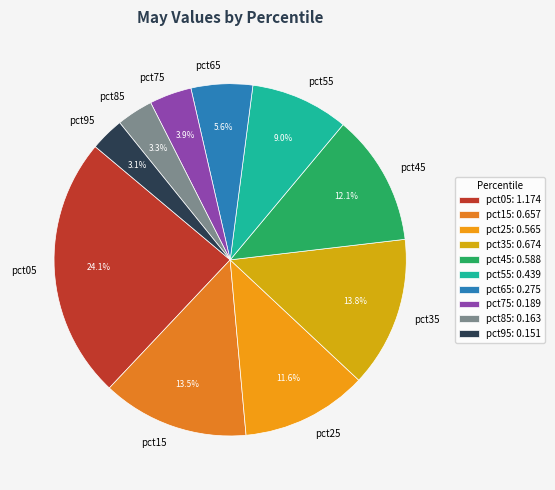

True or false: pct75 accounts for 4% of the total.

True